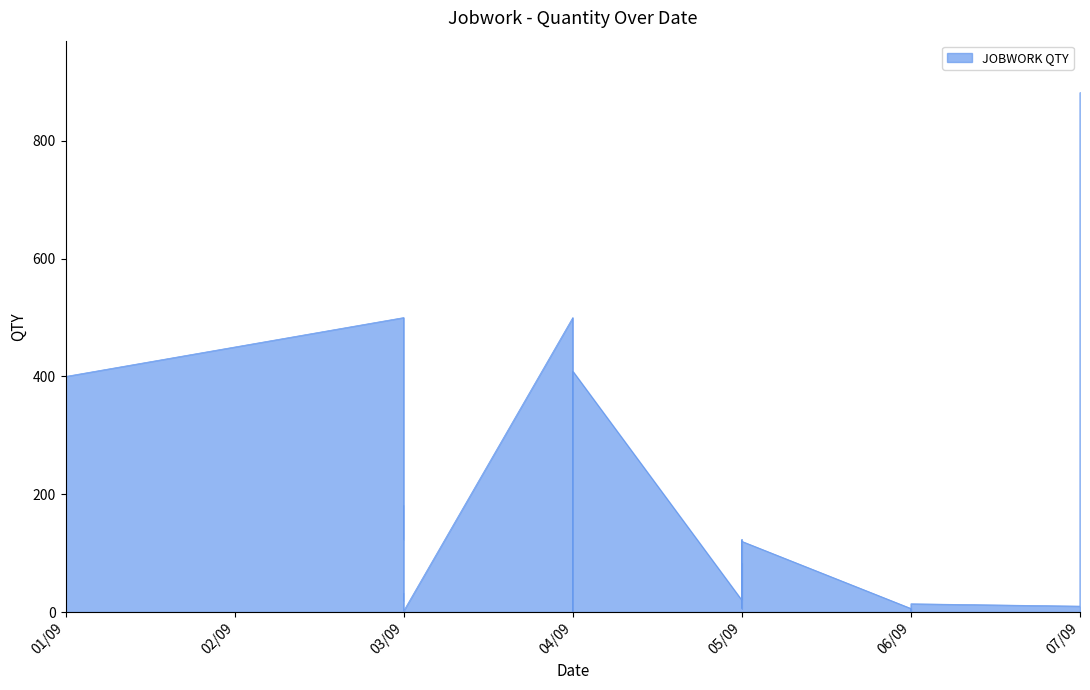

Reading right to left, list all the values displayed in this chart.

882	134	20	19	10	14	11	1	6	120	41	31	20	75	105	123	6	83	20	409	32	1	4	500	2	2	2	2	31	27	20	24	180	124	500	400	20	17	25	500